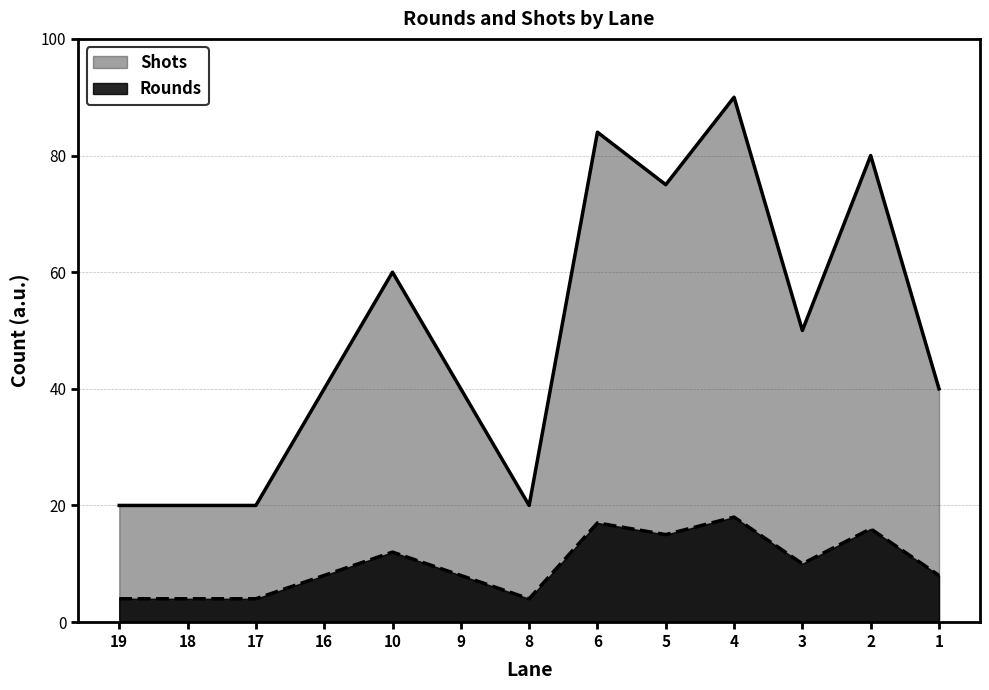

True or false: Shots and Rounds intersect in this chart.

False